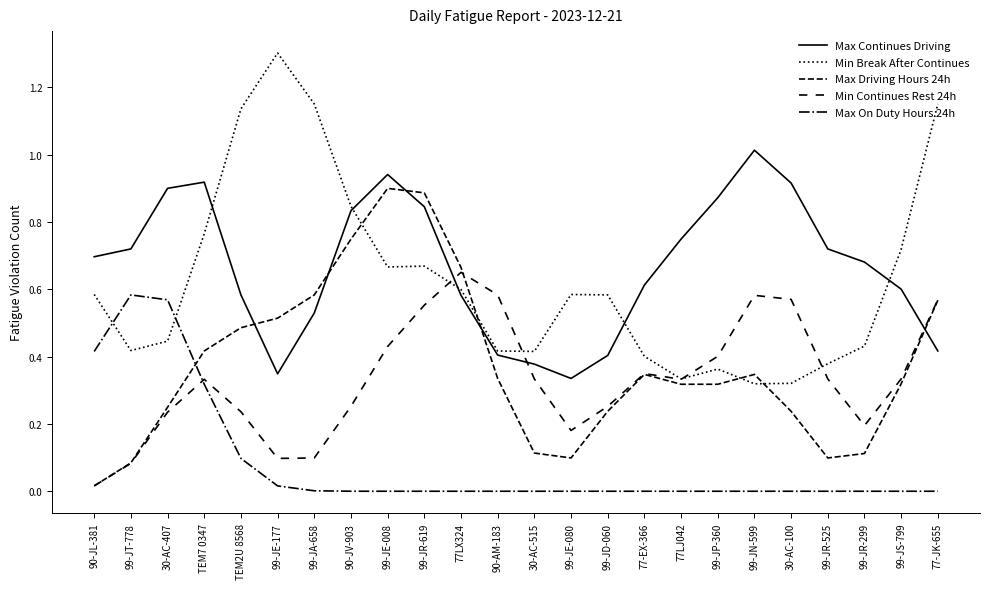

How many lines are shown in the chart?

5